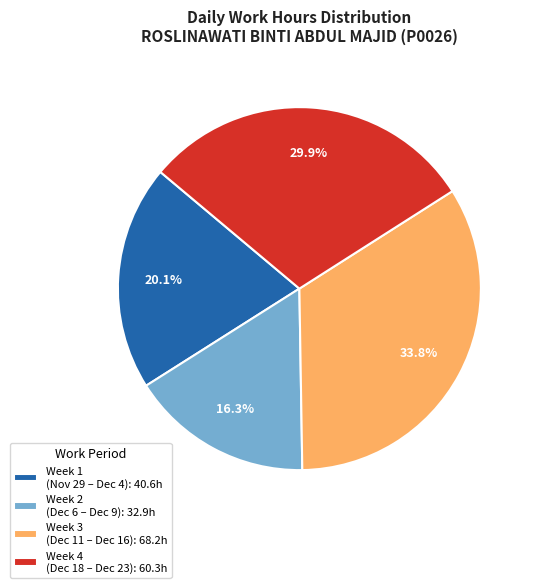

Count the number of slices in the pie.

4